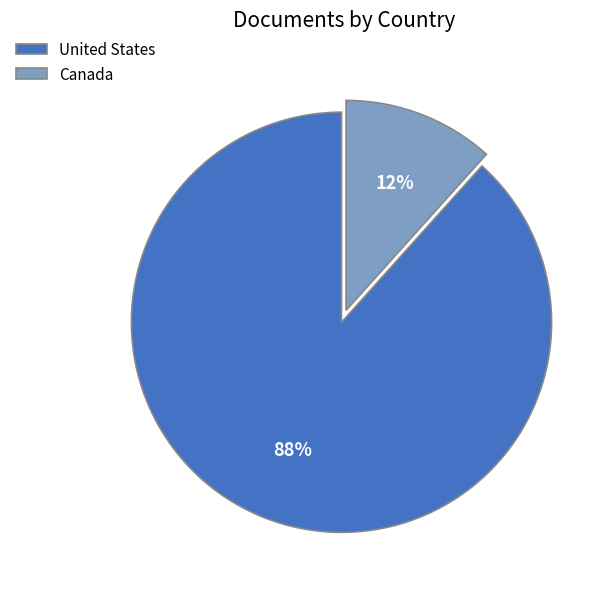

To the nearest percent, what is the combined percentage of Canada and United States?

100%